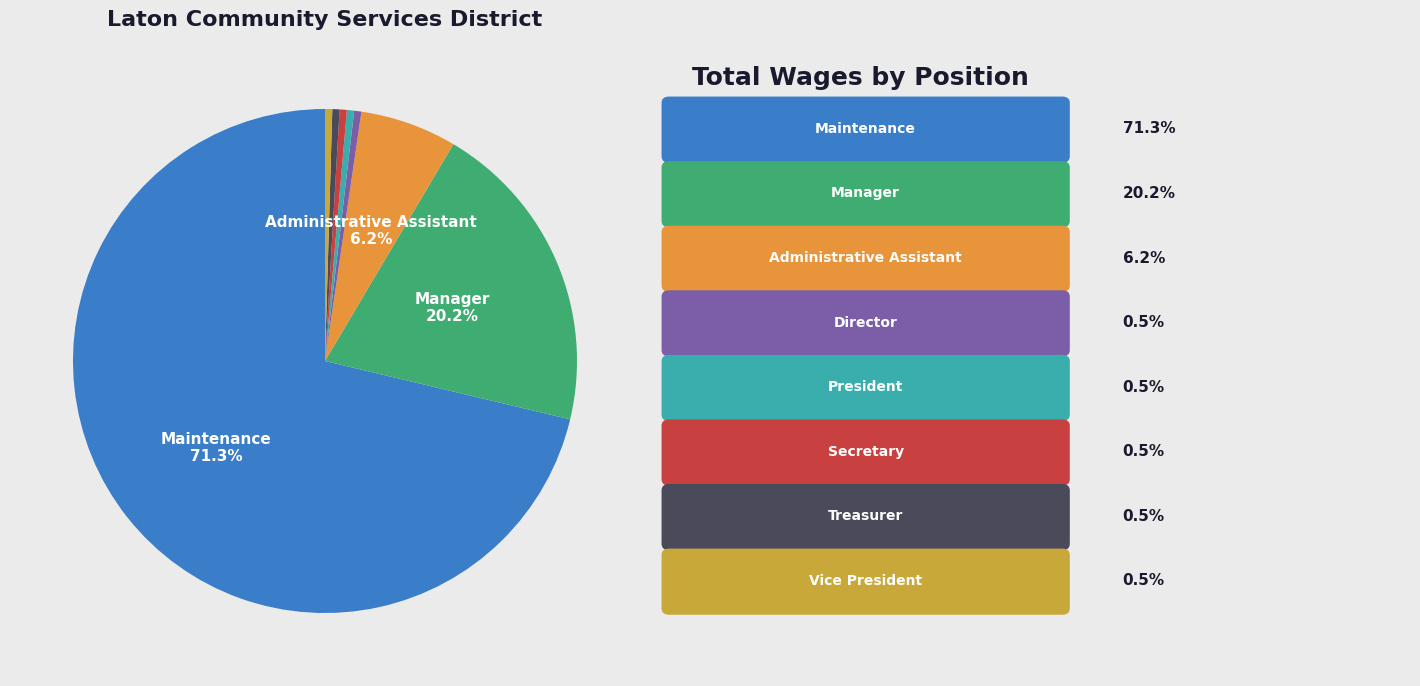

How many slices are in this pie chart?

8